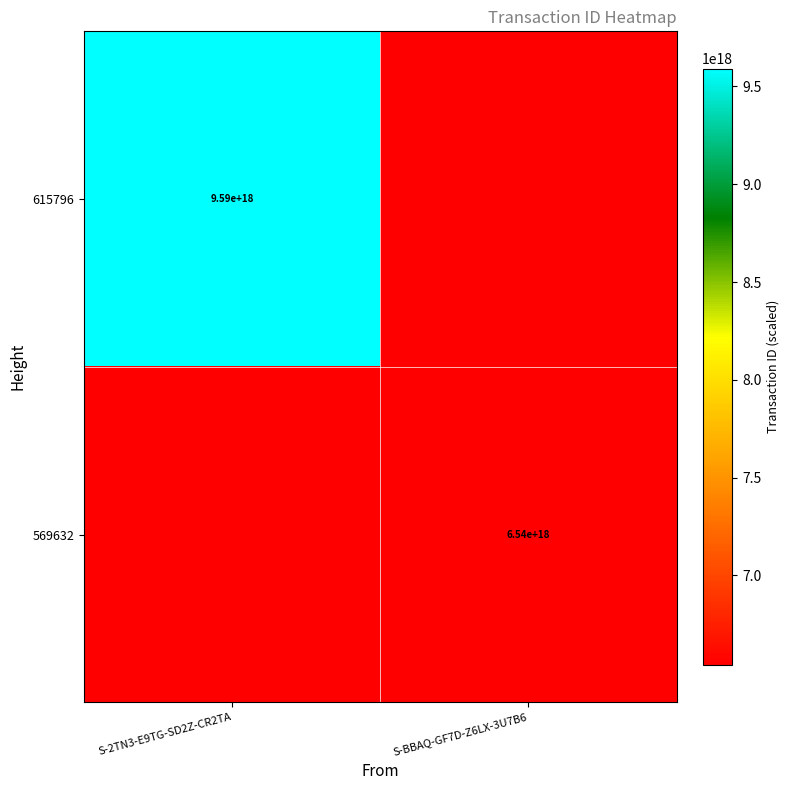

Which has a higher value, S-BBAQ-GF7D-Z6LX-3U7B6 or S-2TN3-E9TG-SD2Z-CR2TA?

S-2TN3-E9TG-SD2Z-CR2TA